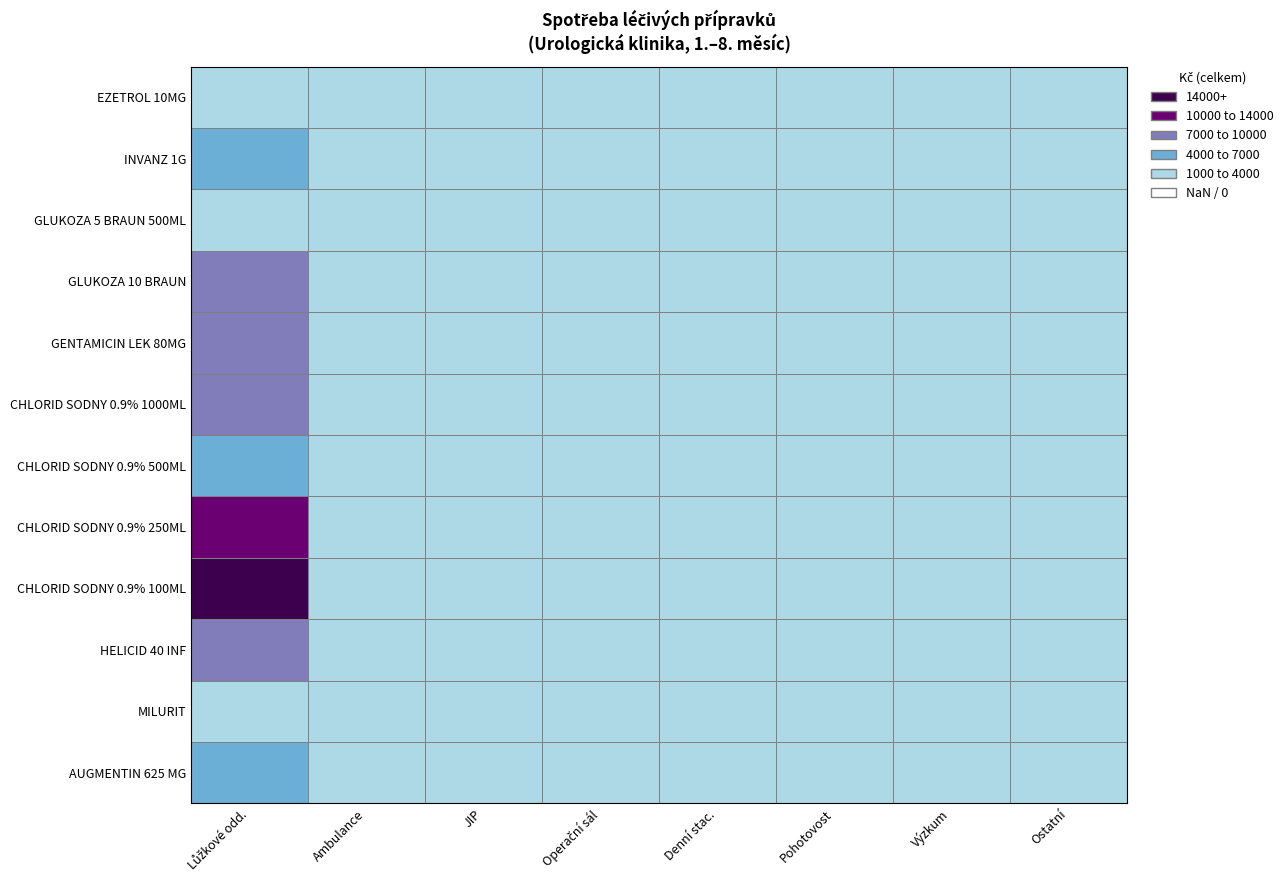

Does the chart have visible grid lines?

No